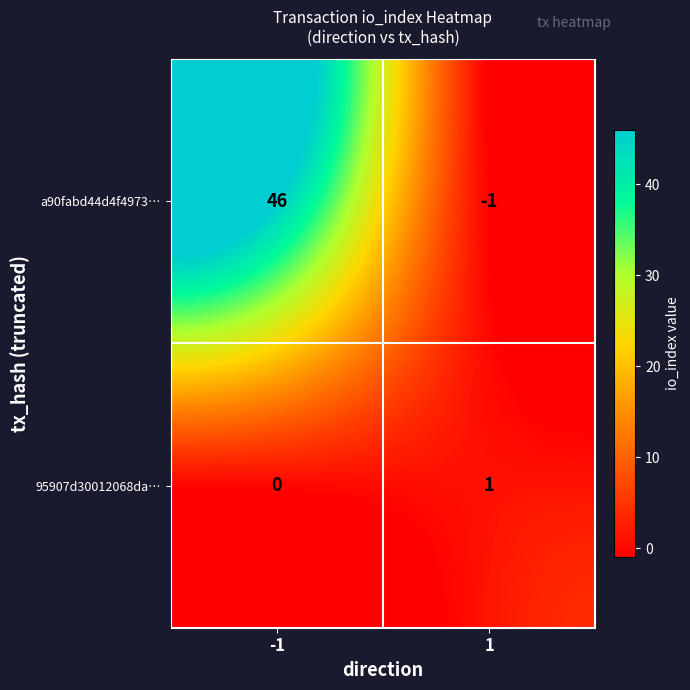

What is the difference between the maximum and minimum values in the a90fabd44d4f4973… series?

47